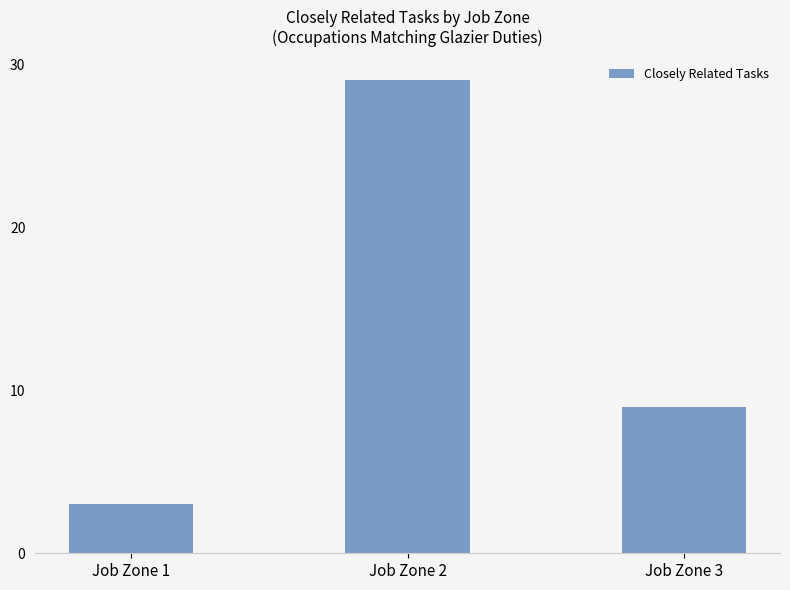

True or false: the data shows 29 at Job Zone 2.

True